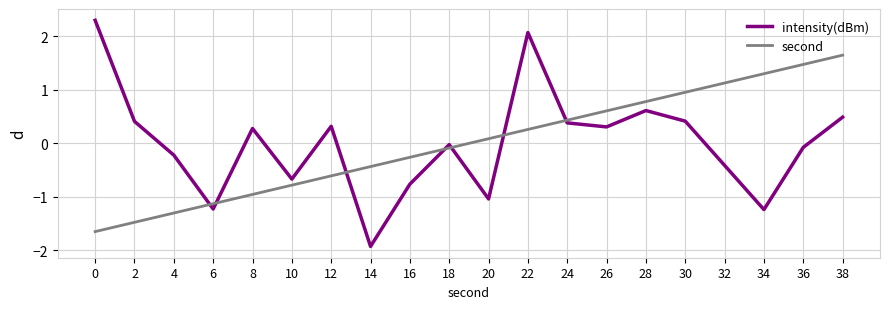

What is the difference between the intensity(dBm) values at 12 and 16?

1.1